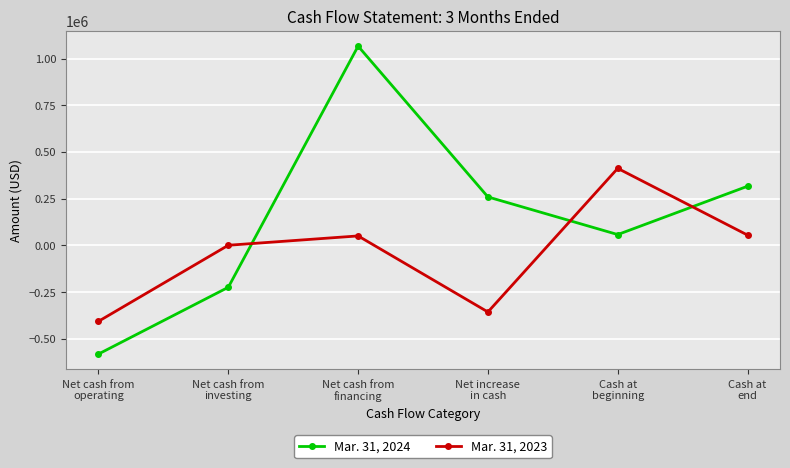

What position from the right is Net cash from
operating?

6